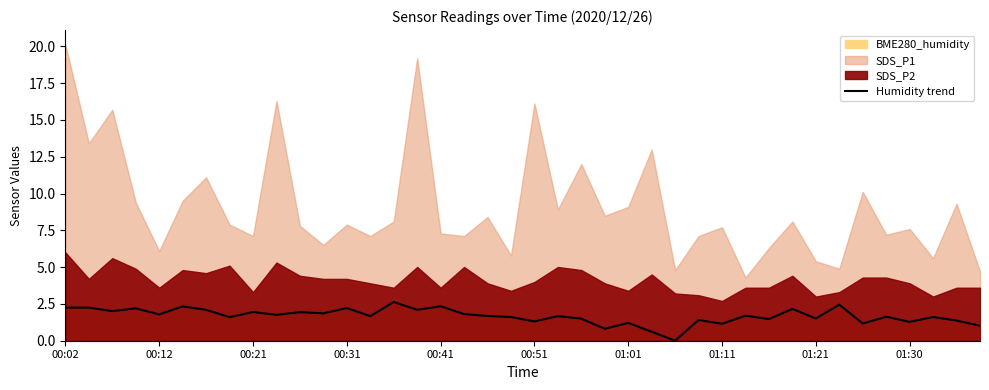

Does the chart have visible grid lines?

No